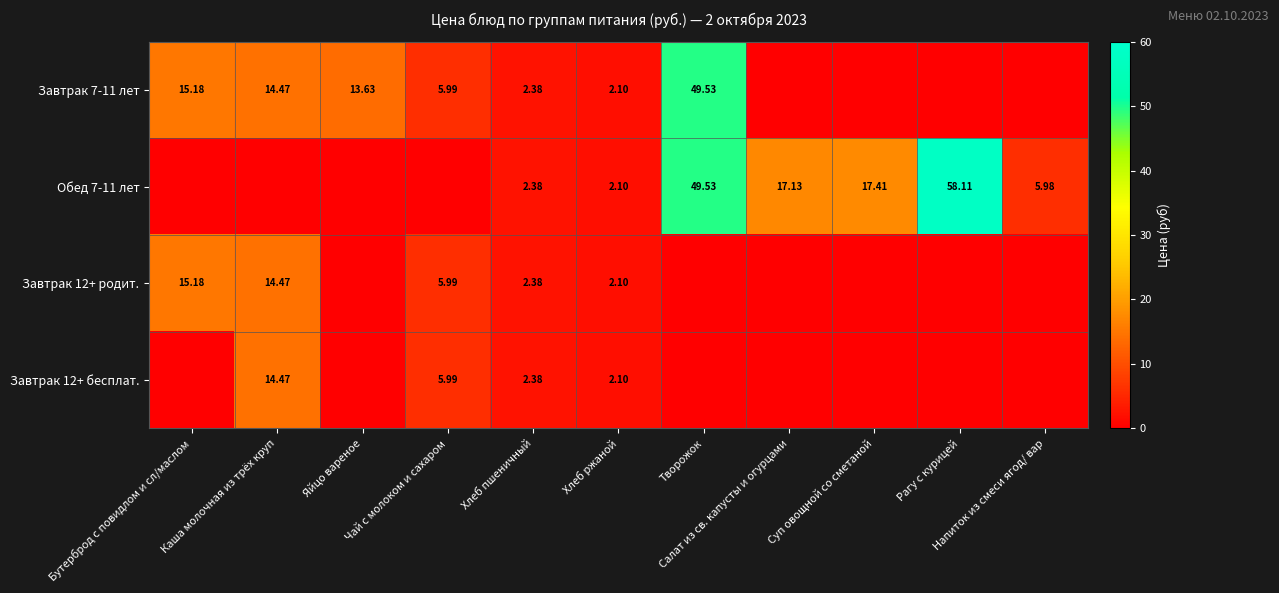

What is the highest value of the Завтрак 7-11 лет series?

49.5